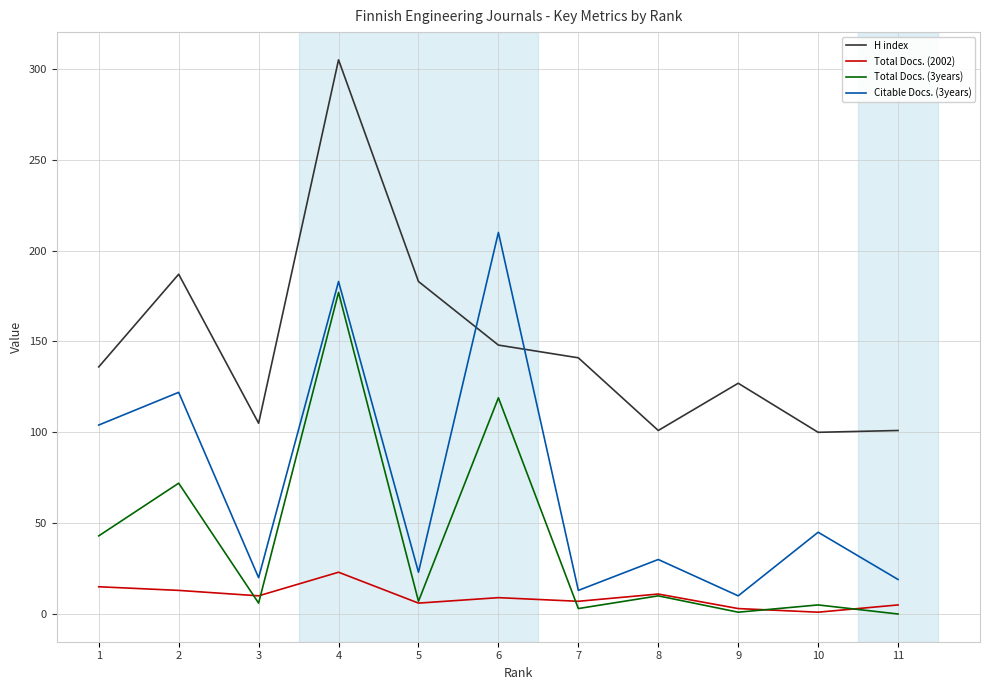

Rank the series by their maximum value, from highest to lowest.

H index, Citable Docs. (3years), Total Docs. (3years), Total Docs. (2002)